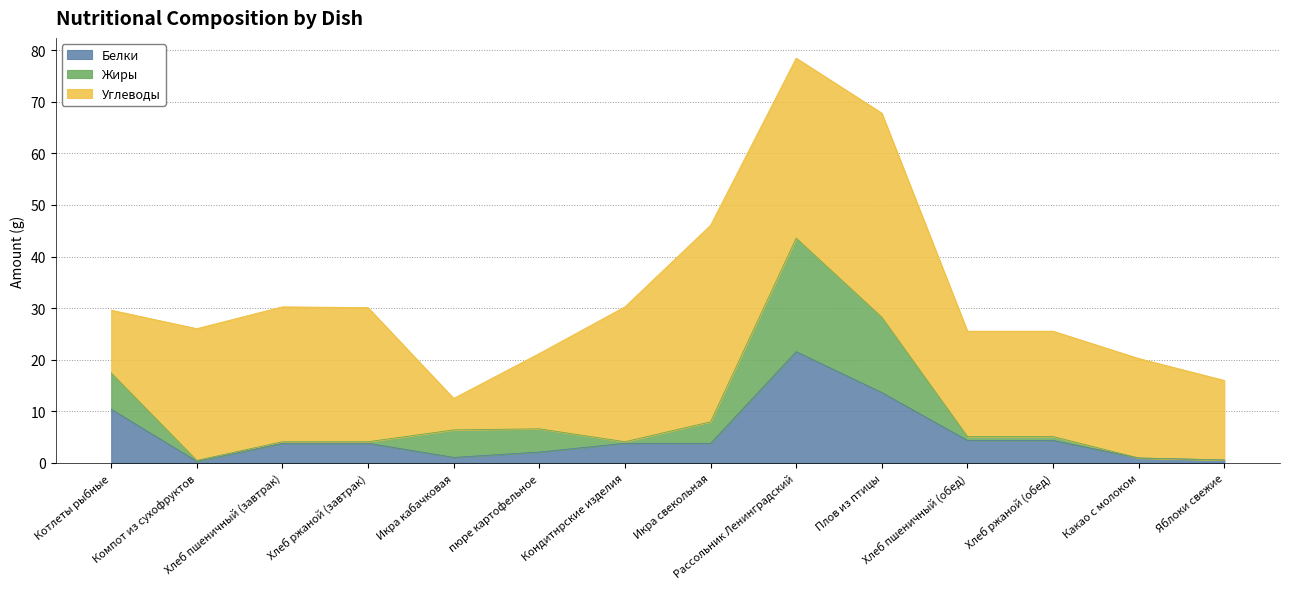

What is the highest value of the Белки series?

21.6